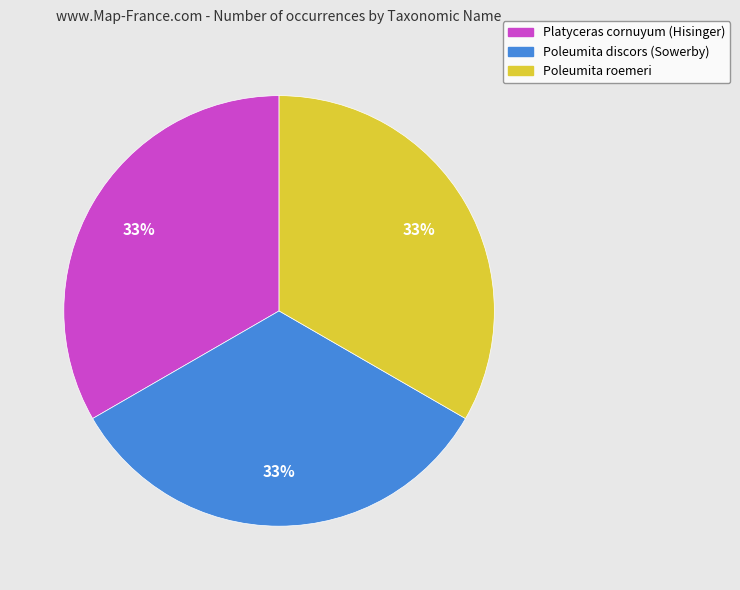

Combined, do Poleumita discors (Sowerby) and Poleumita roemeri account for over 50%?

Yes